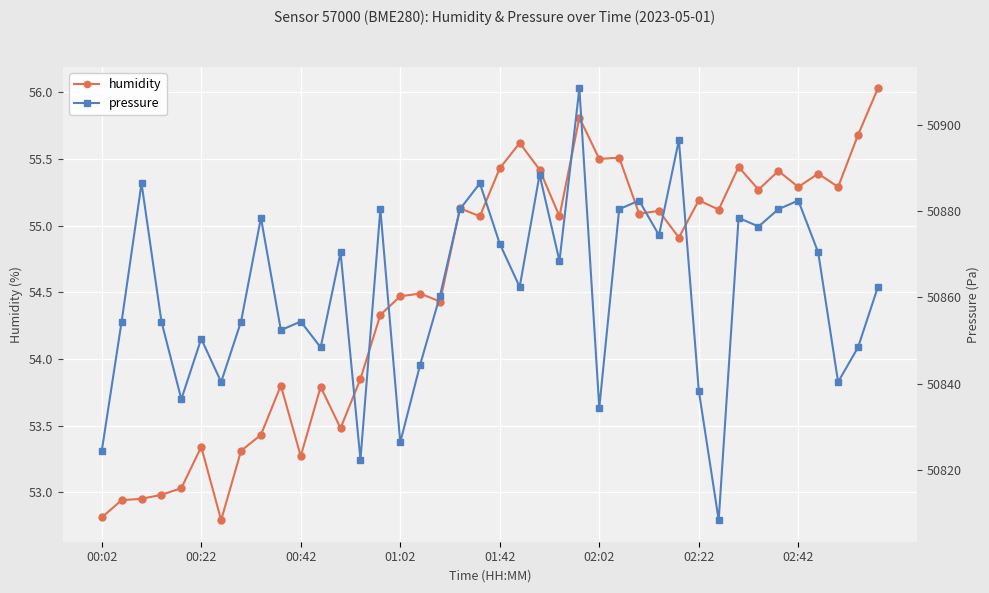

At how many categories does at least one series exceed 17094?

40